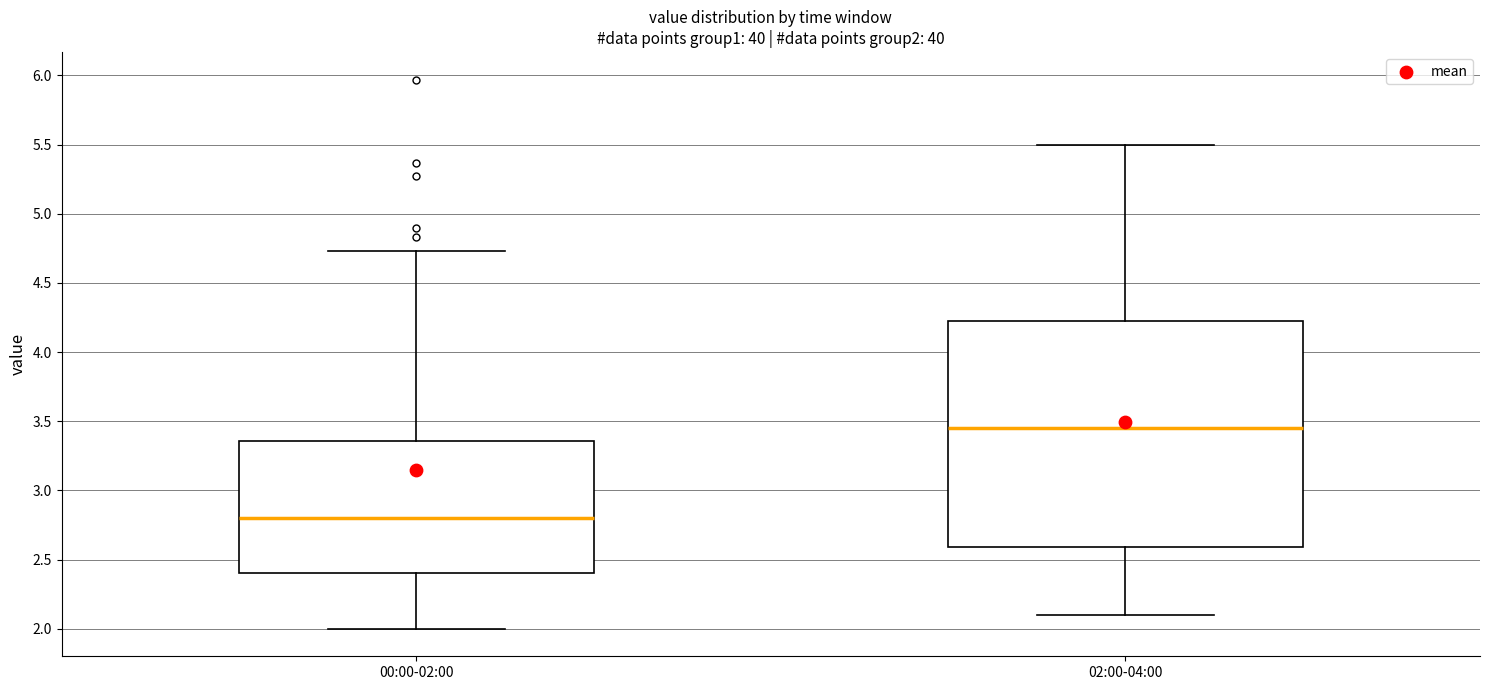

Reading left to right, read every box against the y-axis: the position of its median line, the range the box covers, and the ends of its whiskers. The values are not printed on the chart, so give them approximately, as read against the axis.

00:00-02:00: median 2.80, box 2.40 to 3.35, whiskers 2.00 to 4.75
02:00-04:00: median 3.45, box 2.60 to 4.25, whiskers 2.10 to 5.50